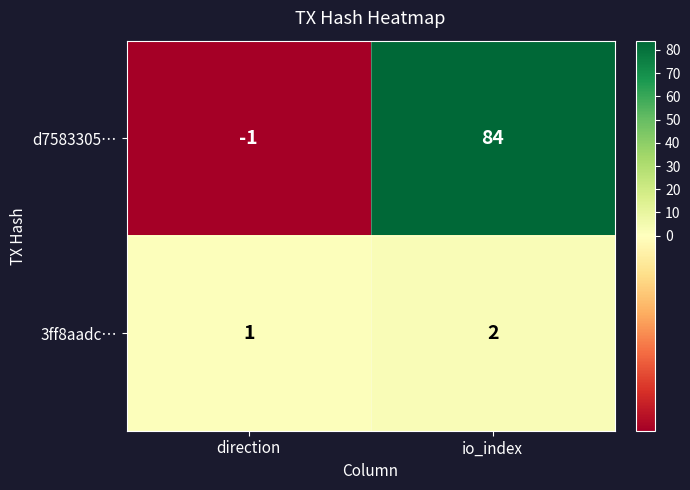

What is the difference between the maximum and minimum values in the d7583305… series?

85